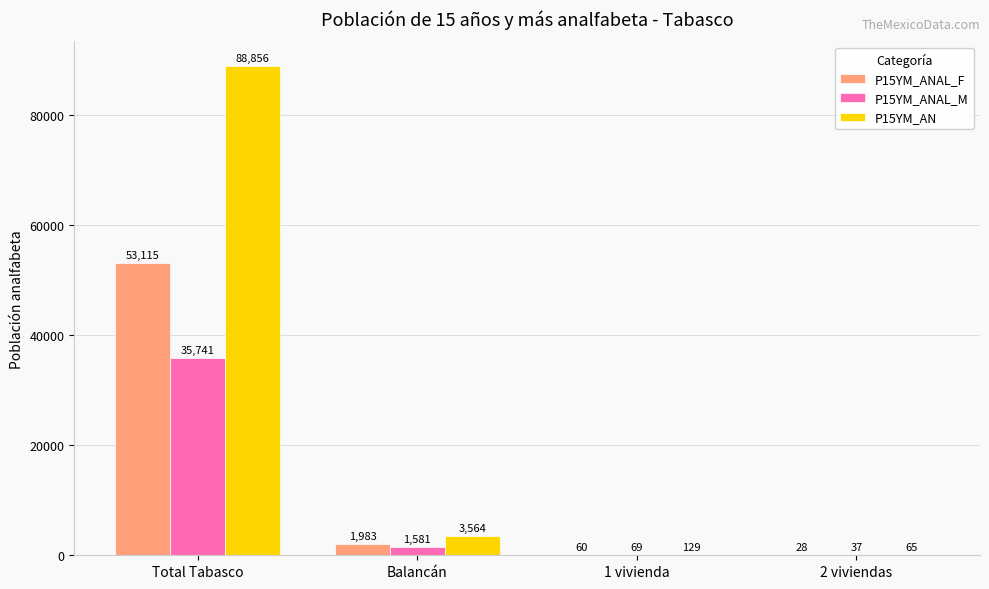

Which series changed the most between Total Tabasco and 2 viviendas?

P15YM_AN